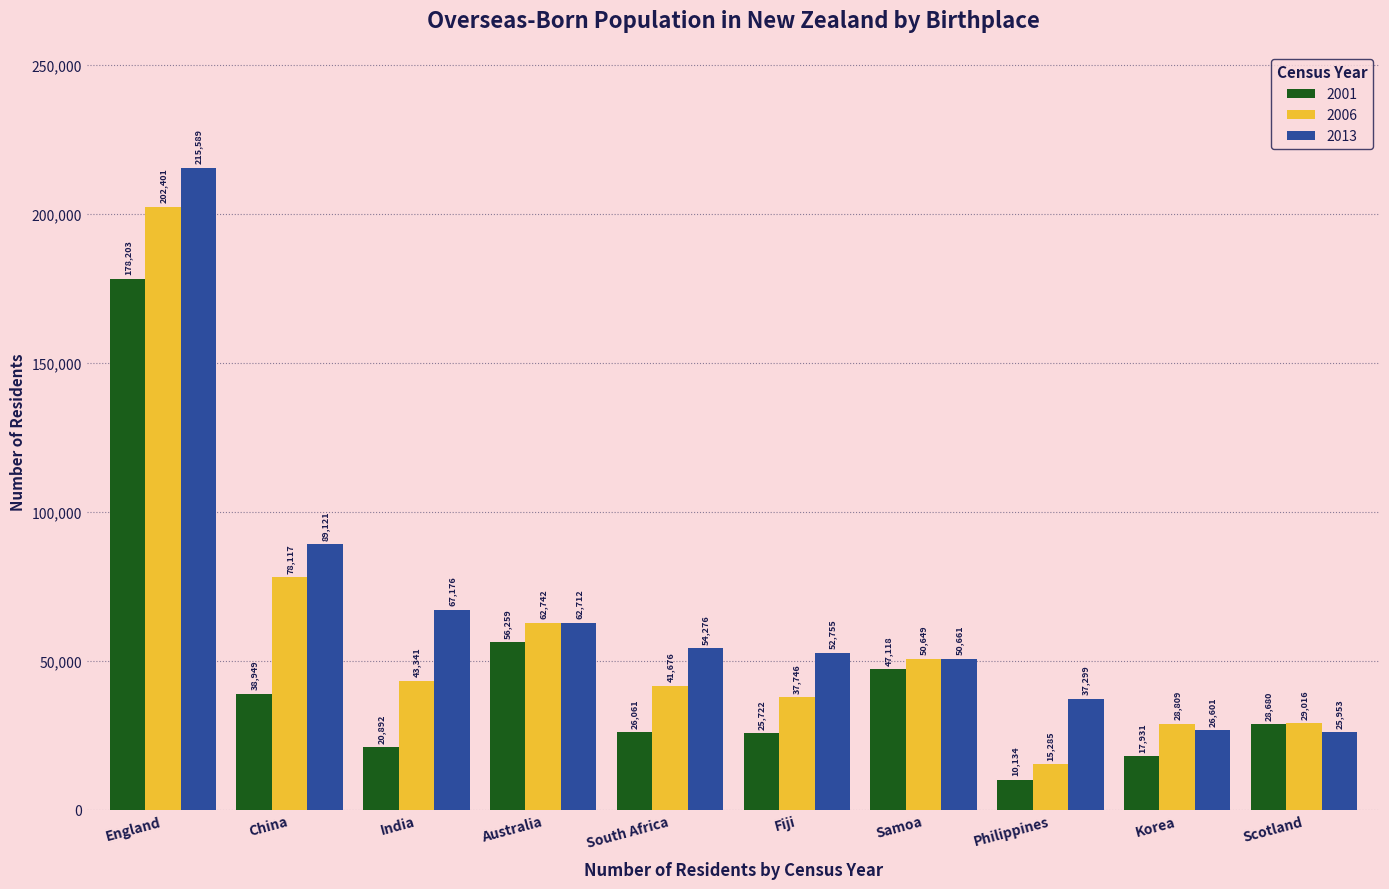

Reading left to right, transcribe all the data shown in this chart.

2001: 178203	38949	20892	56259	26061	25722	47118	10134	17931	28680
2006: 202401	78117	43341	62742	41676	37746	50649	15285	28809	29016
2013: 215589	89121	67176	62712	54276	52755	50661	37299	26601	25953